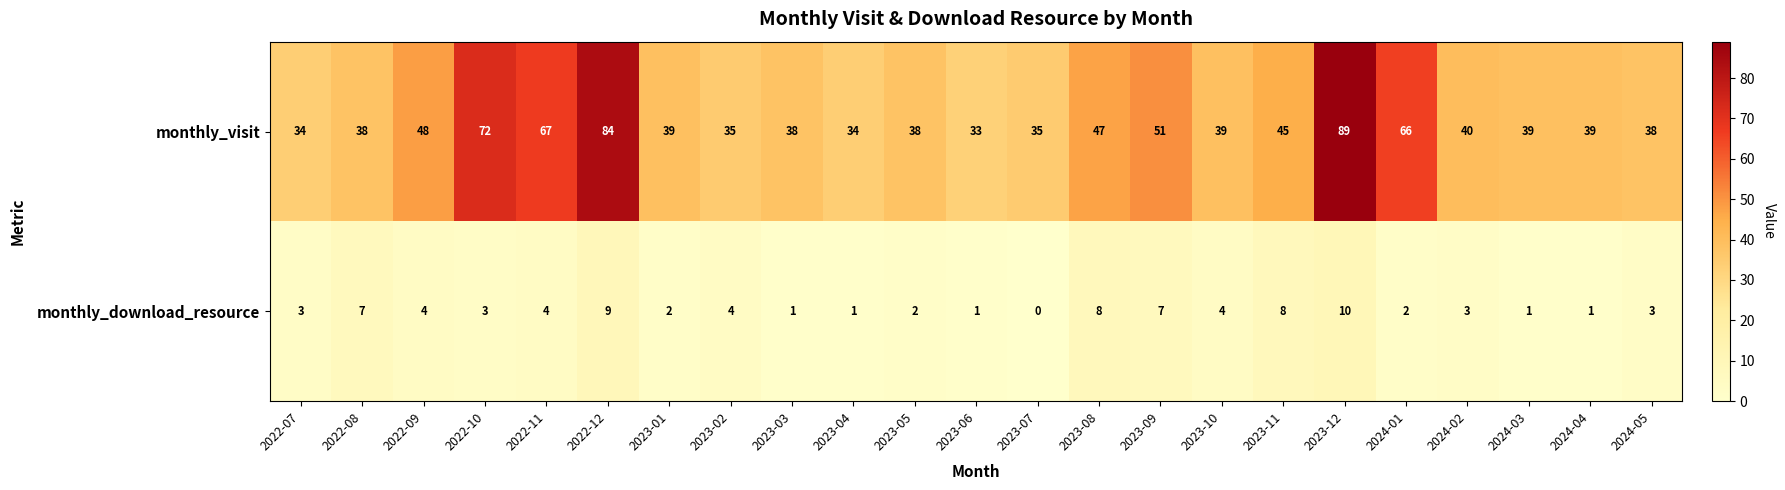

At which label is monthly_visit closest to 61?

2024-01